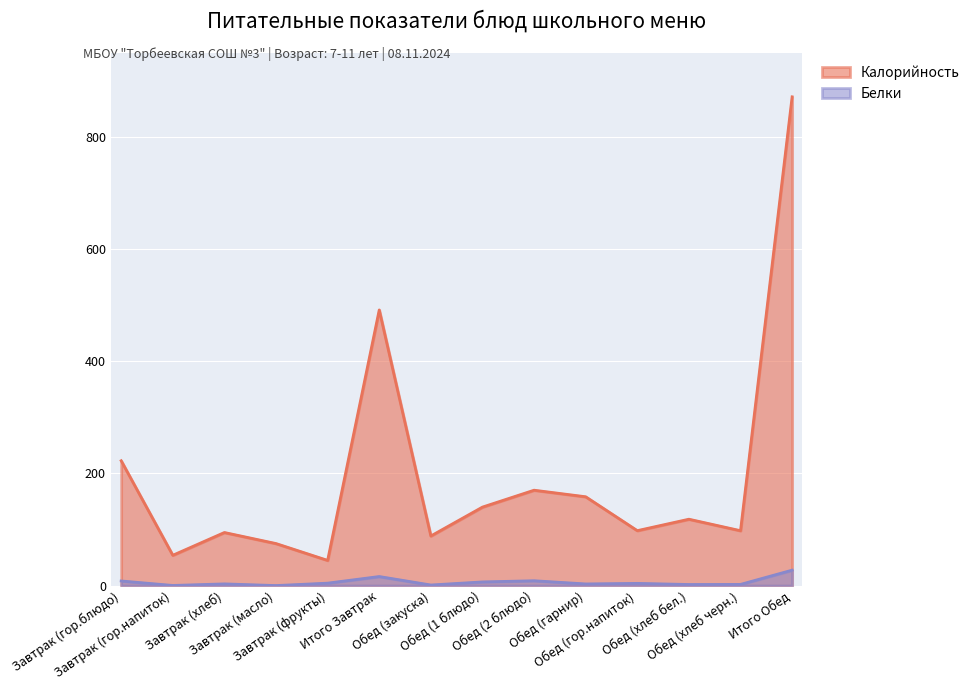

What is the difference between the maximum and minimum values in the Белки series?

27.5